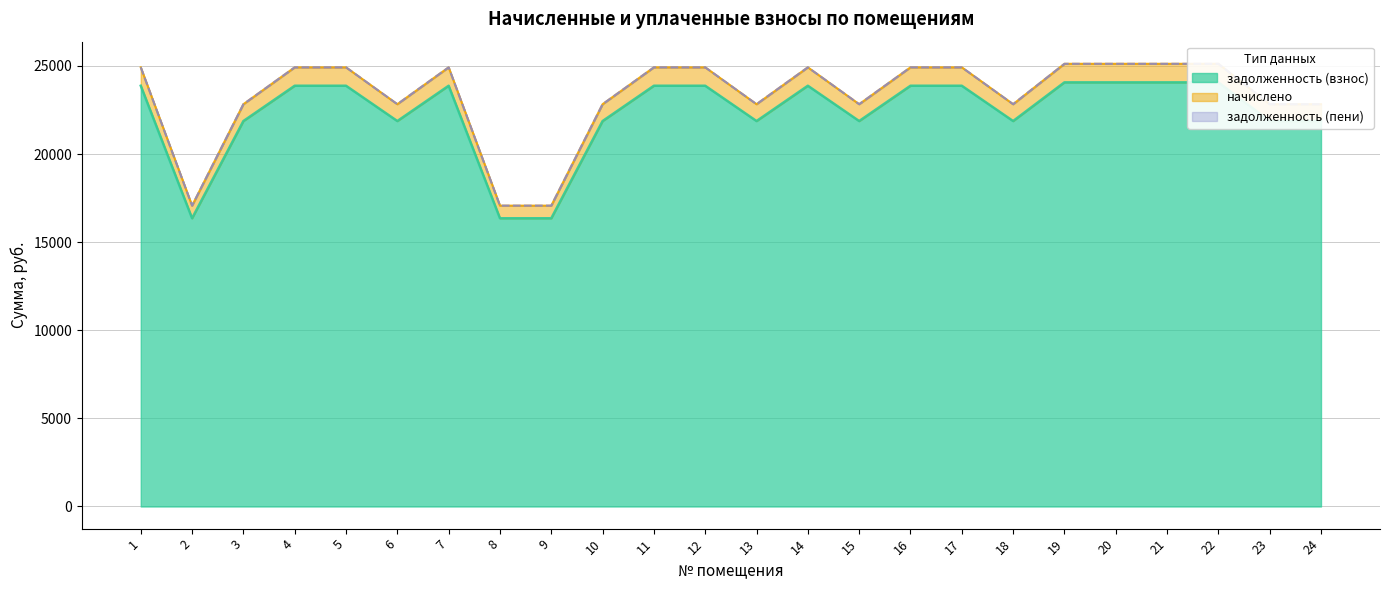

True or false: начислено and задолженность (взнос) cross at least once.

False